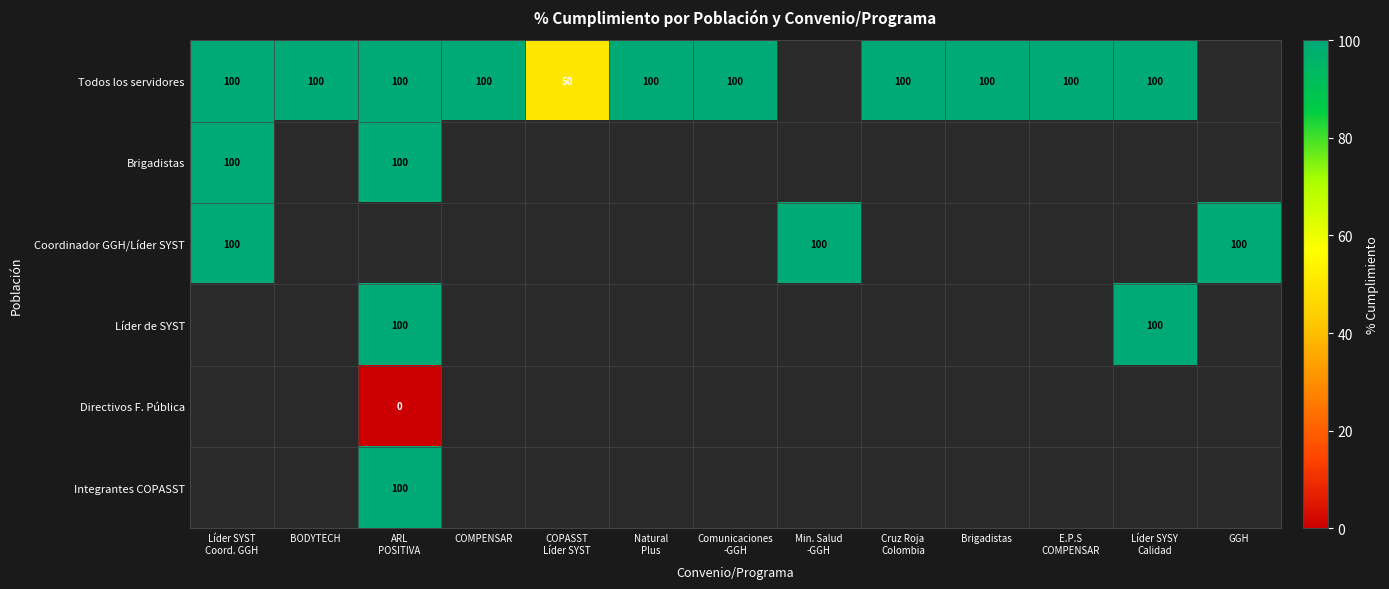

True or false: Todos los servidores has a value of 178.0 at ARL POSITIVA.

False